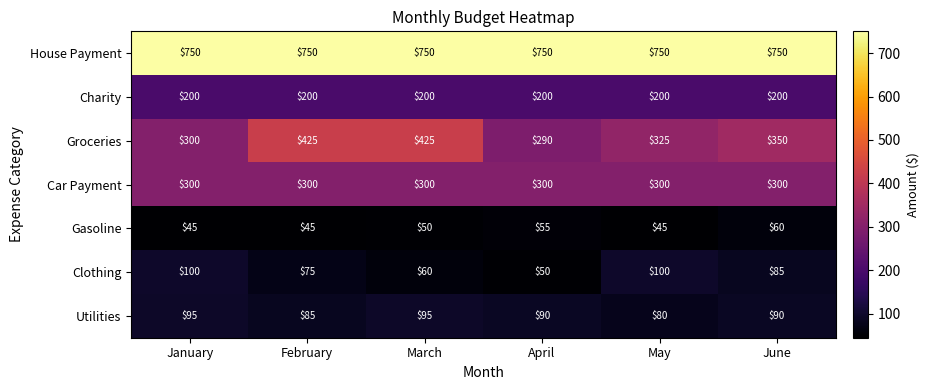

What is the smallest value displayed?

45